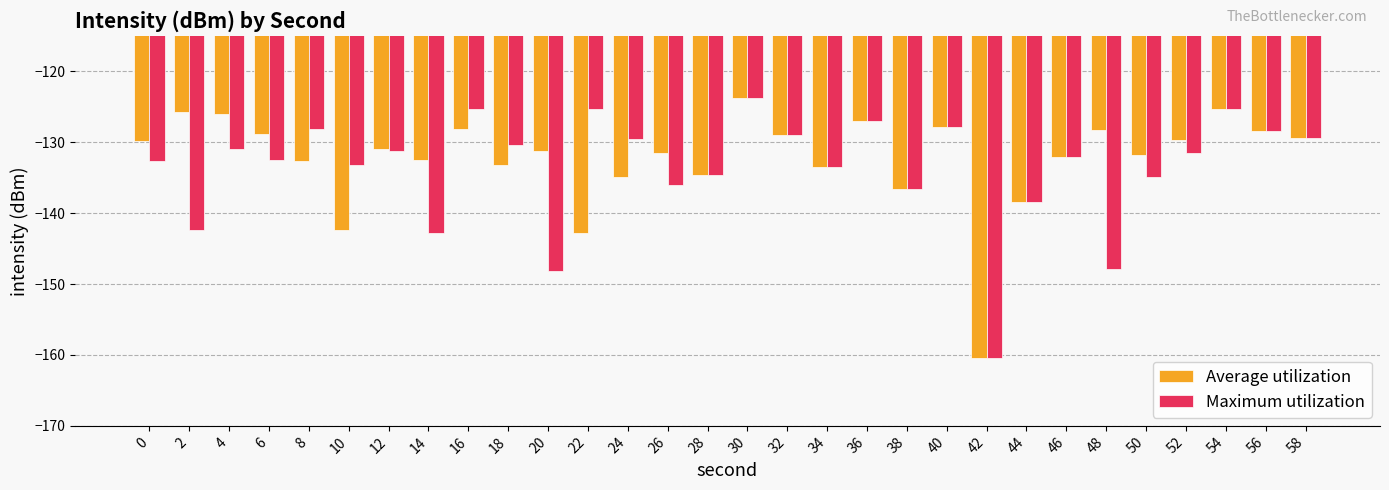

At which category is the sum across all series the highest?

30